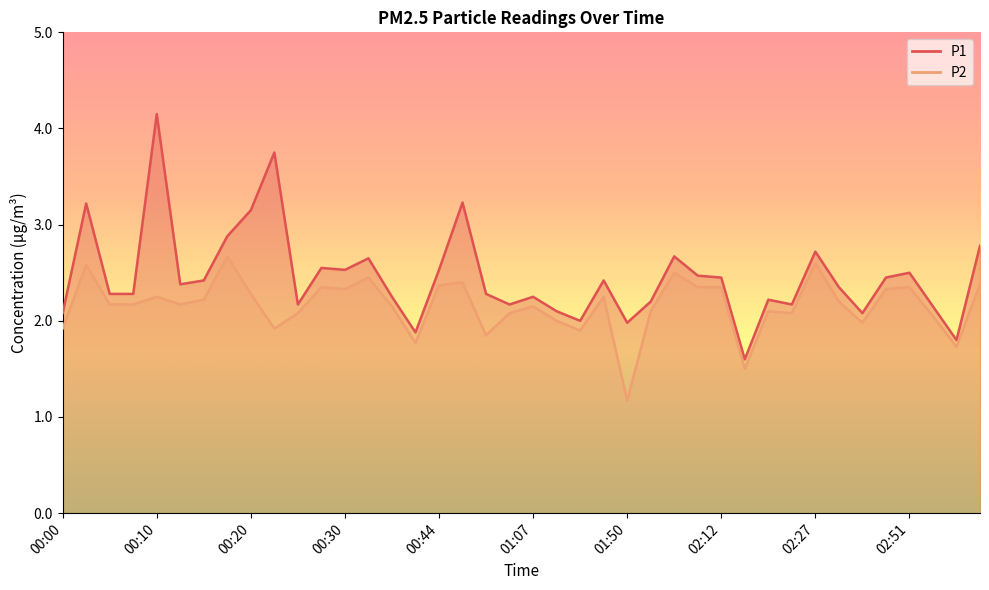

Is the value of P1 at 00:15 greater than the value of P2 at 02:54?

Yes